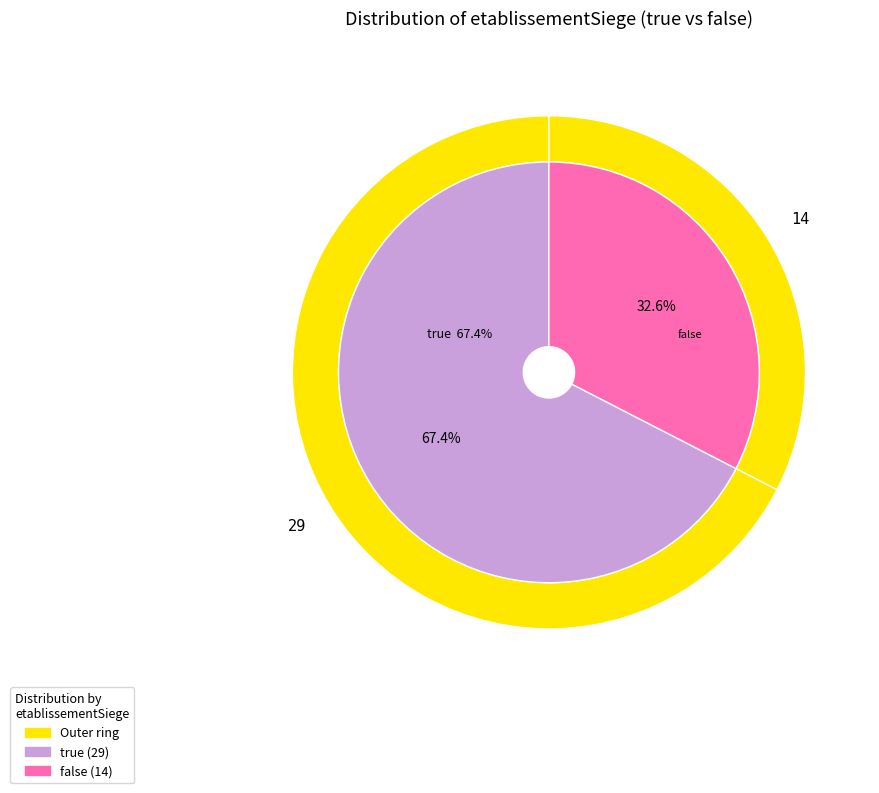

What percentage is the true slice, to the nearest percent?

67%